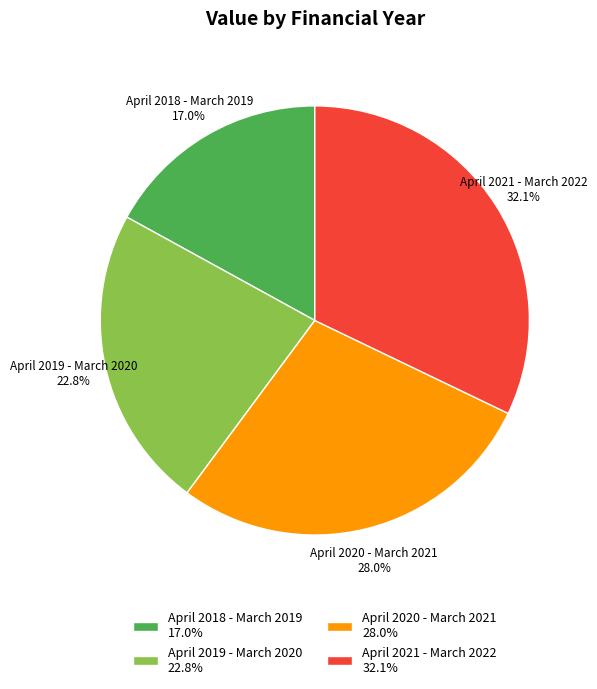

Is it true that April 2018 - March 2019 is 17% of the pie?

True